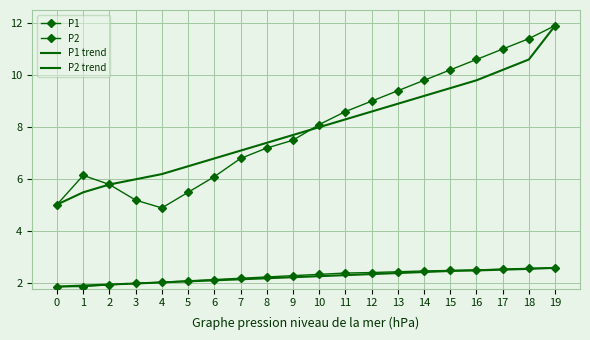

Where is P2 trend nearest to the value 2?

3